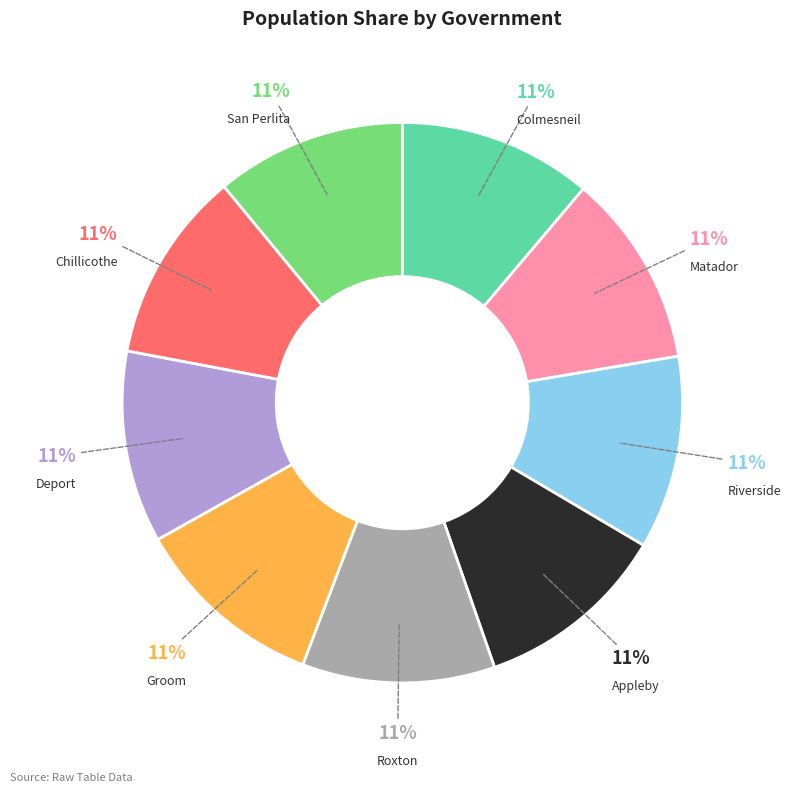

Does any single category account for the majority?

No